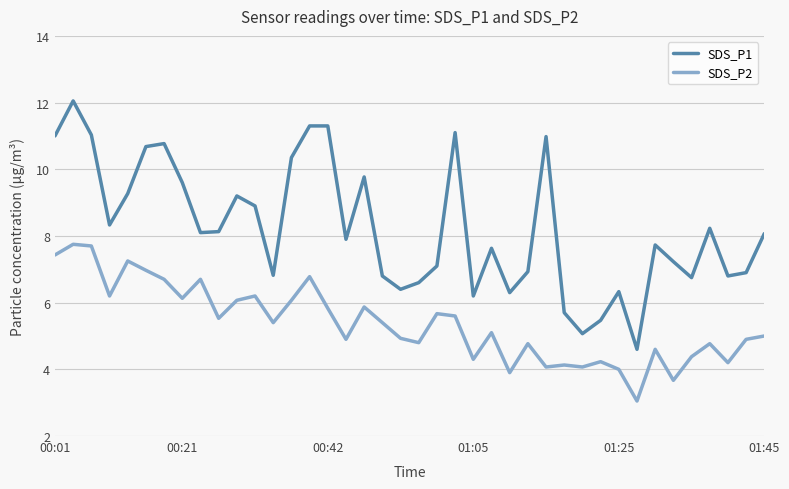

Which series has the largest total across all categories?

SDS_P1